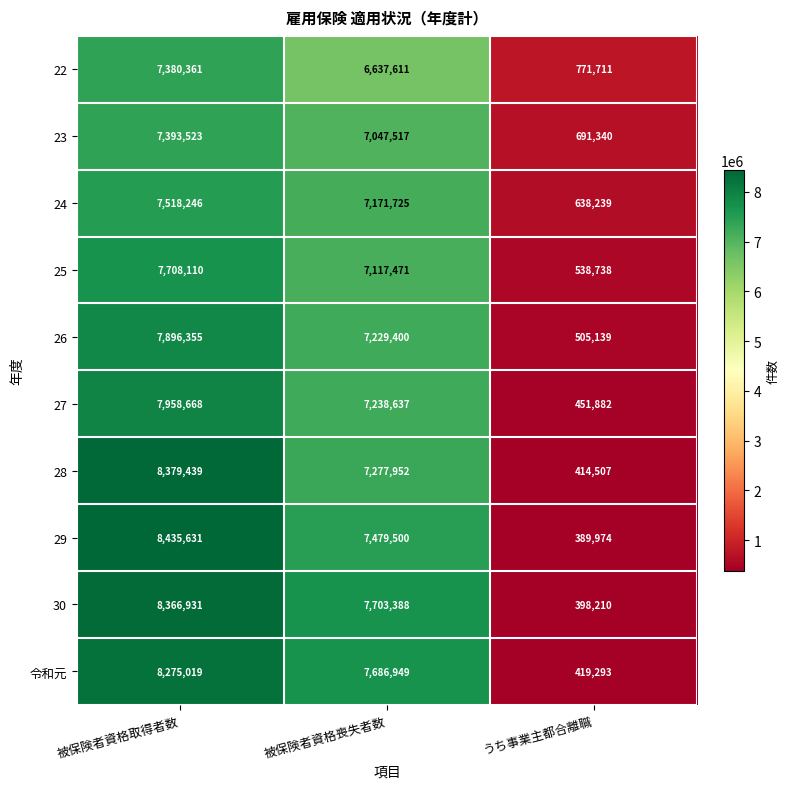

The value of 22 at 被保険者資格取得者数 is 7380361. True or false?

True